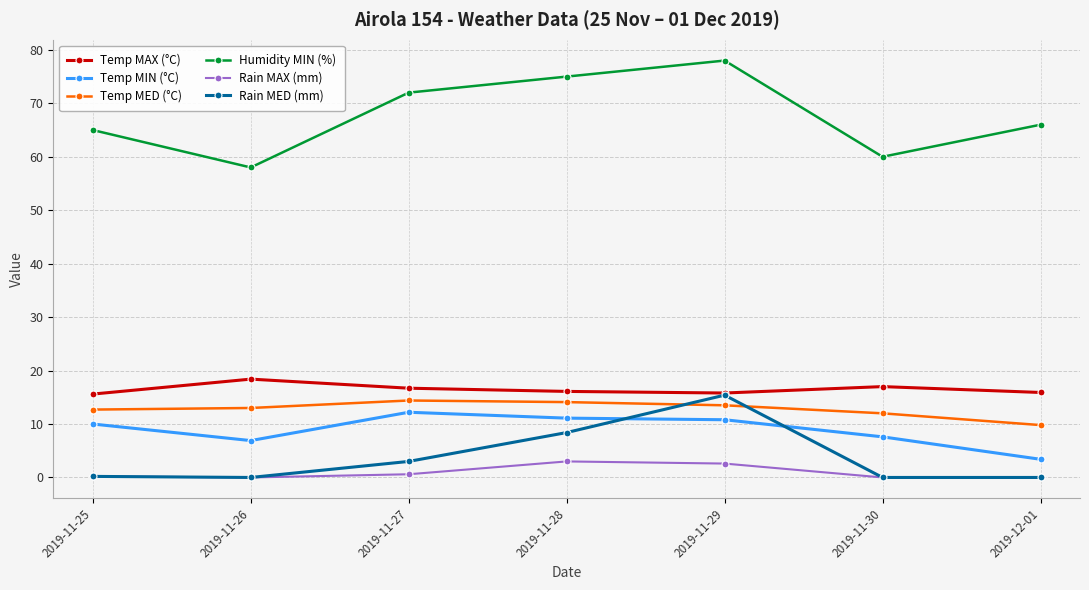

Which category has the highest value across all series?

2019-11-29